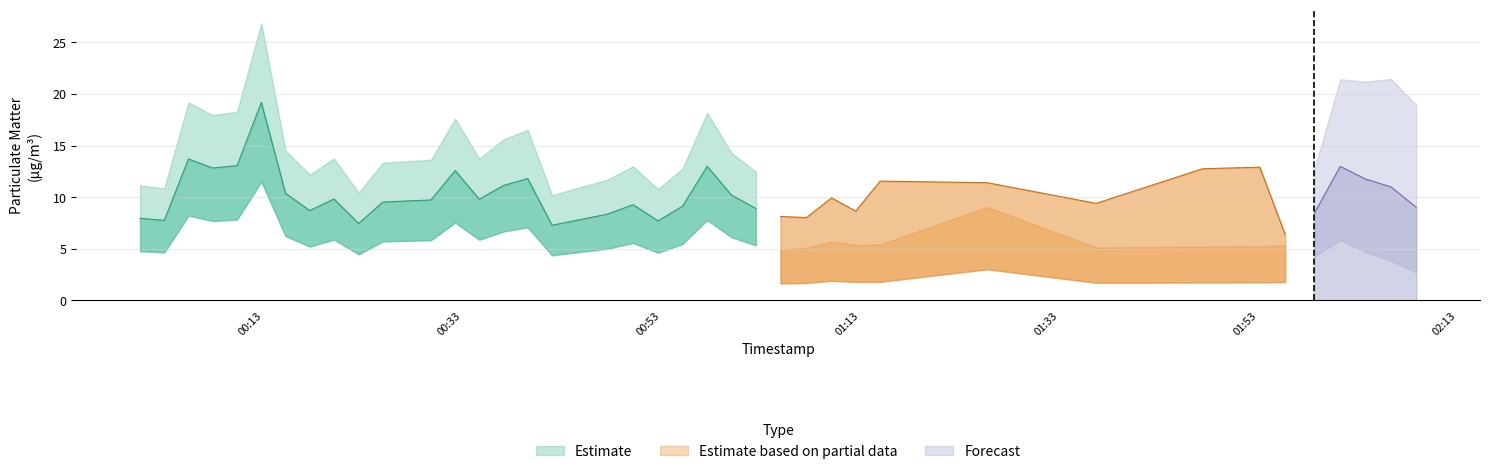

At which category is the sum across all series the highest?

5